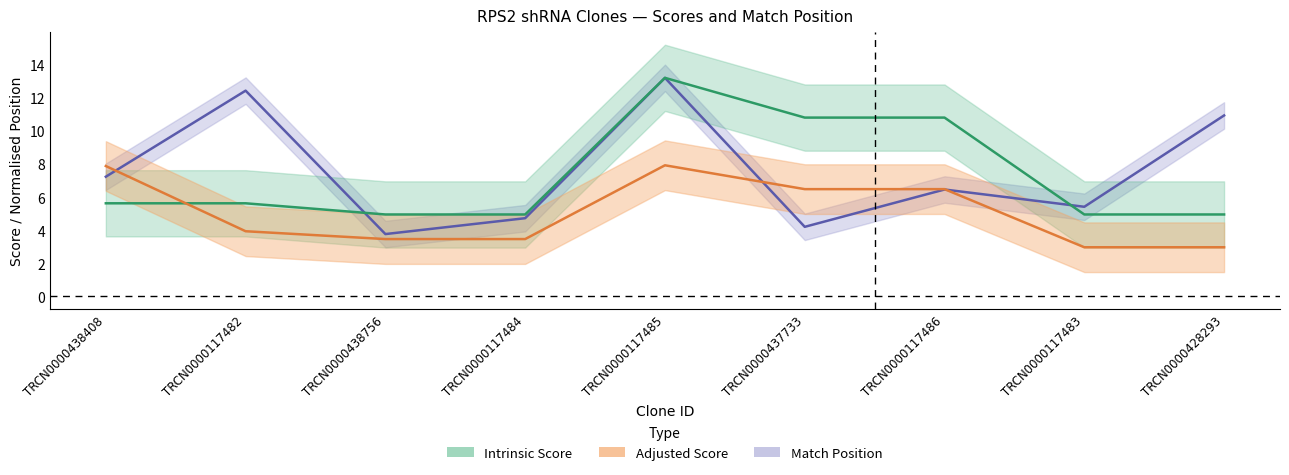

True or false: Intrinsic Score has more than 2 points higher than both neighbors.

False